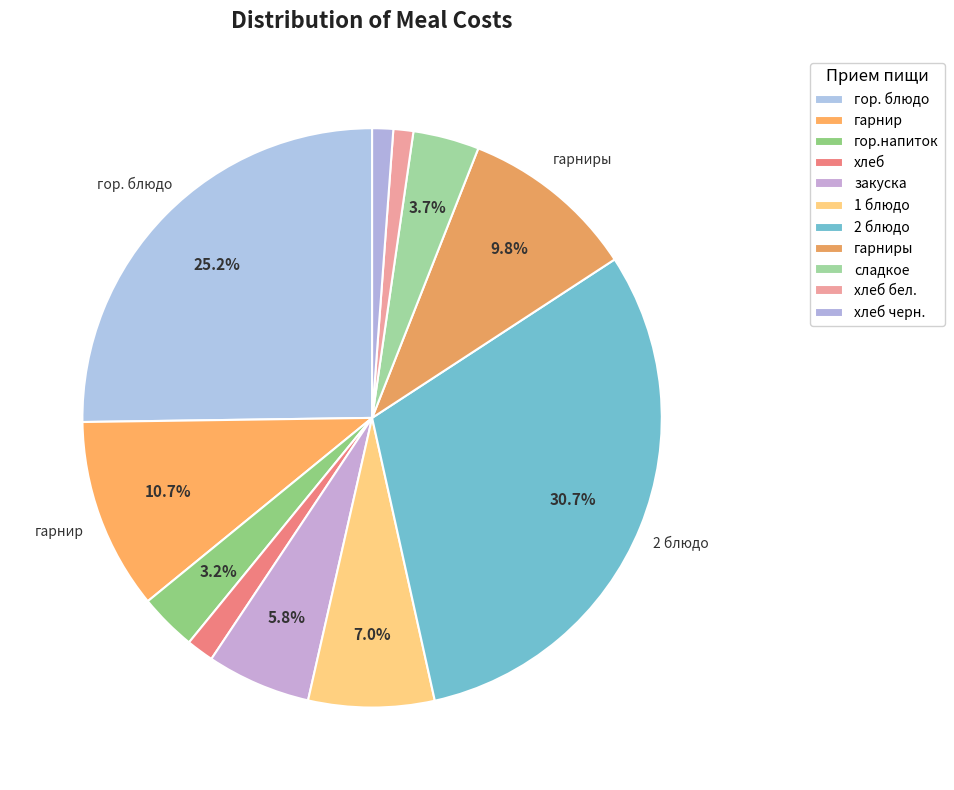

True or false: закуска accounts for 6% of the total.

True